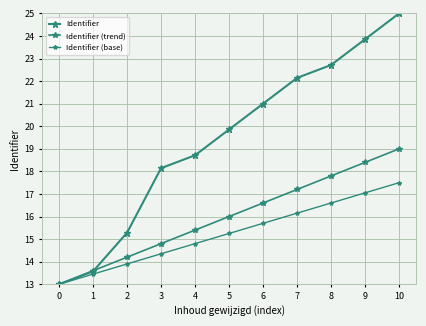

What is the difference between the Identifier values at 2 and 5?

4.6